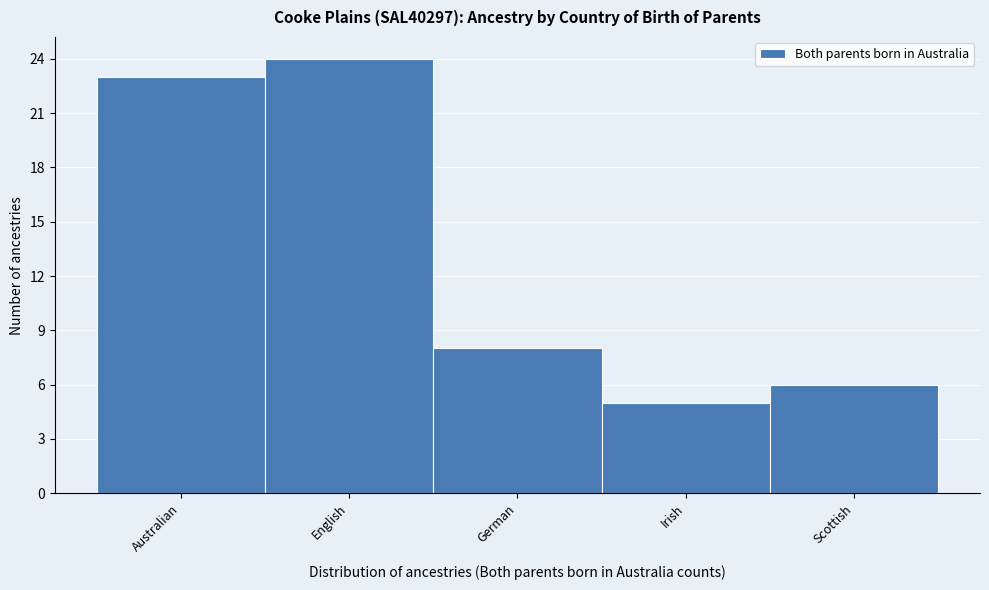

Reading left to right, what are all the values shown in this chart?

Australian=23	English=24	German=8	Irish=5	Scottish=6